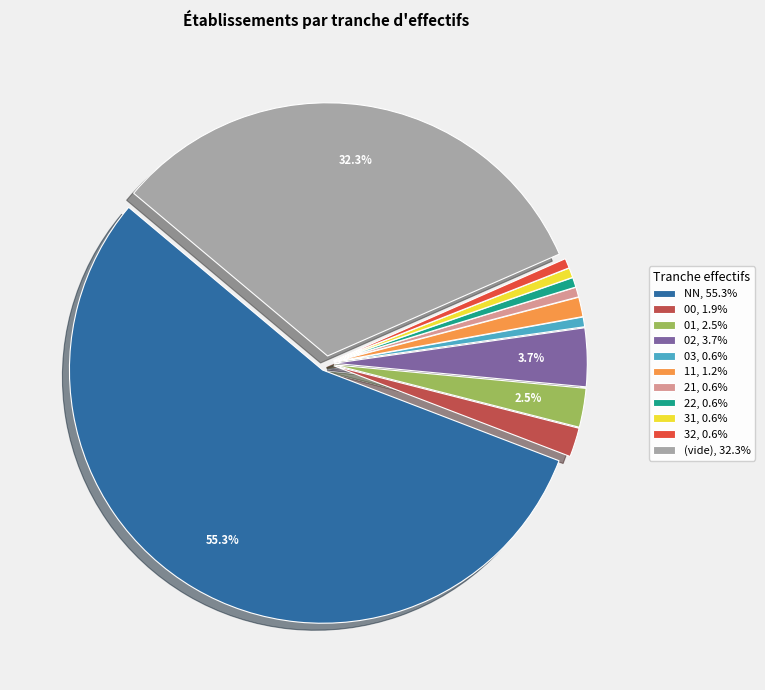

Combined, do 21, 0.6% and 11, 1.2% account for over 50%?

No